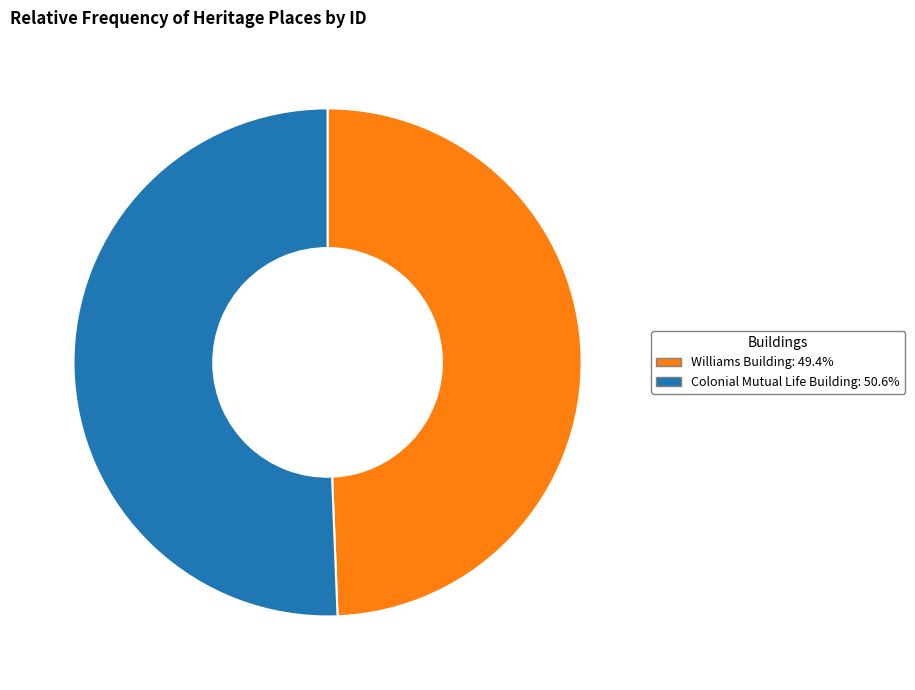

Rank the categories by value from lowest to highest.

Williams Building, Colonial Mutual Life Building